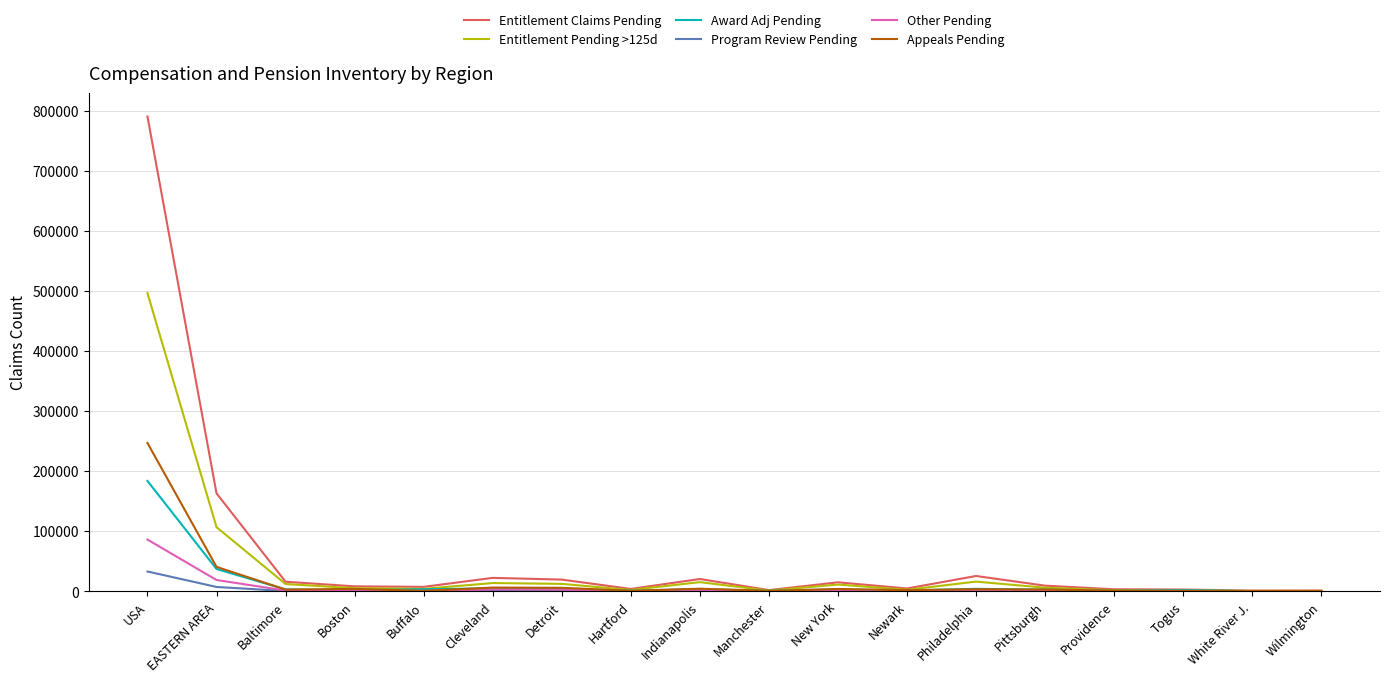

What is the sum of all Entitlement Pending >125d values?

710061